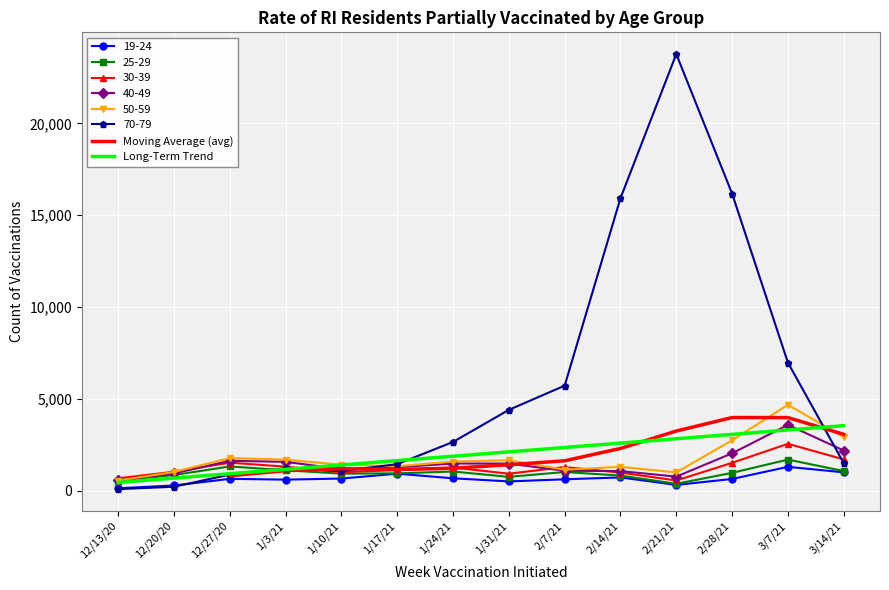

What position from the left is 1/31/21?

8